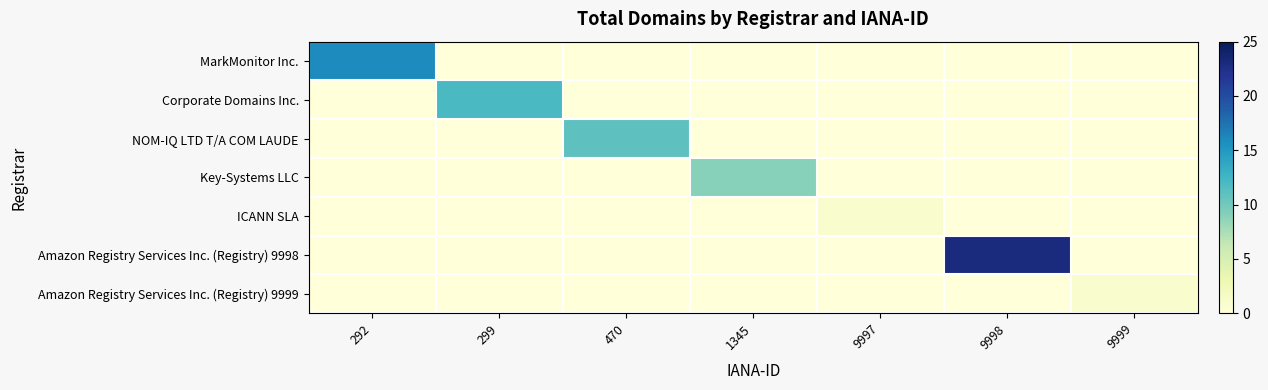

What is the spread (max minus min) of values at 1345?

9